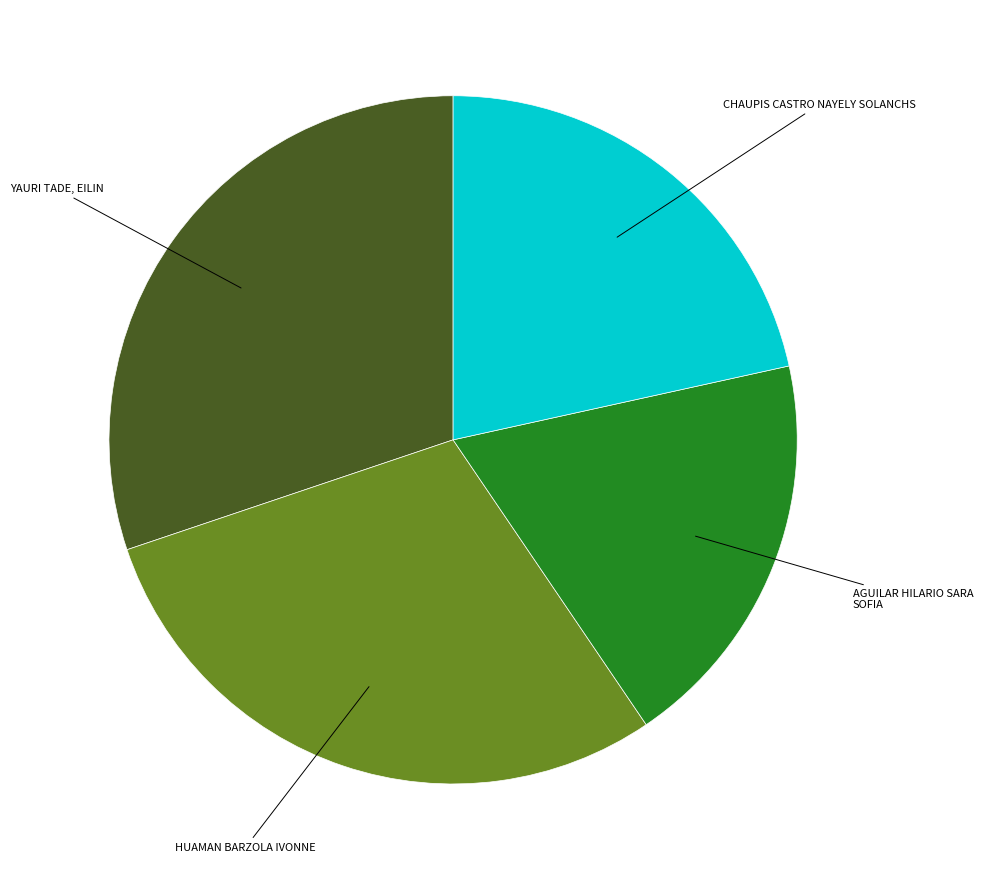

Is there a majority slice in this chart?

No